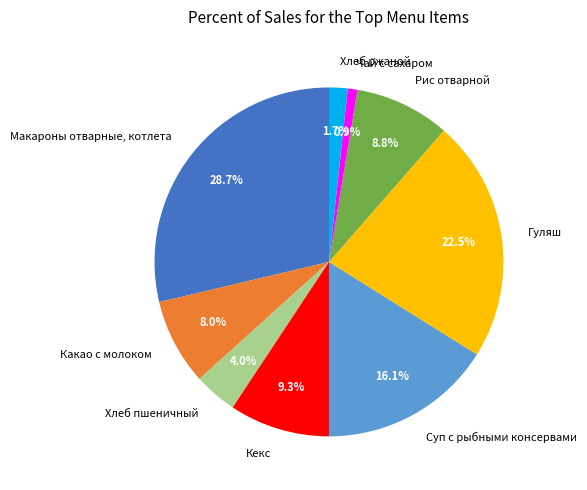

Which category has the smallest portion of the pie?

Чай с сахаром